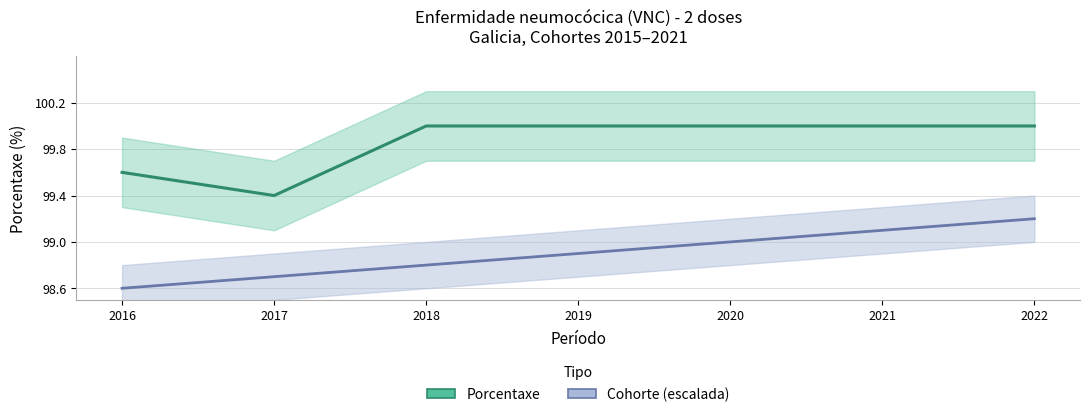

What is the value of the Porcentaxe point at the 6th from the left?

100.0